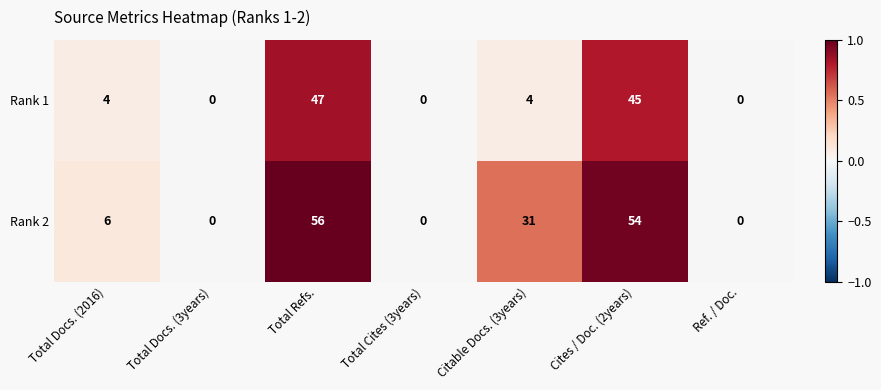

Which series has the widest spread of values?

Rank 2